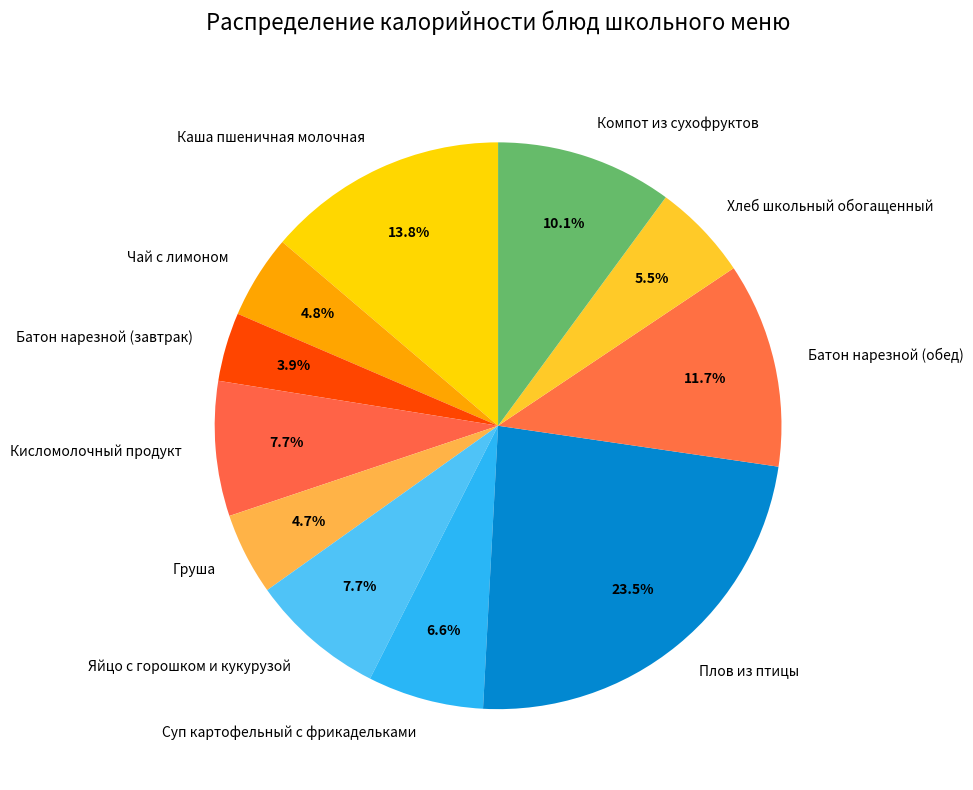

Between Чай с лимоном and Батон нарезной (обед), which is larger?

Батон нарезной (обед)